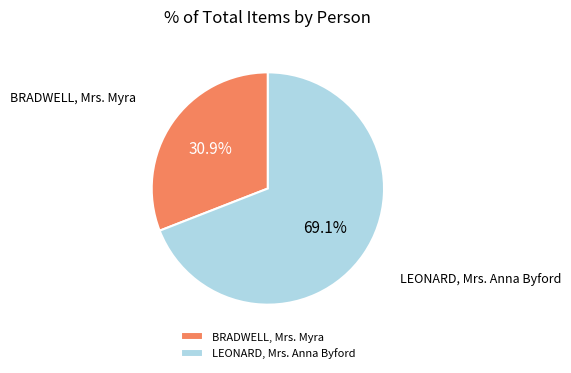

To the nearest percent, what is the difference between the BRADWELL, Mrs. Myra and LEONARD, Mrs. Anna Byford slice percentages?

38%